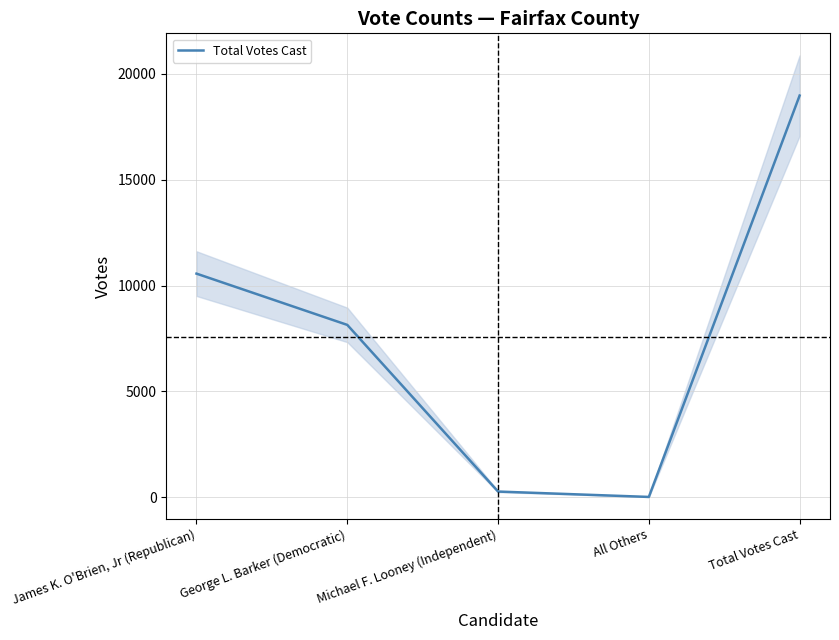

Which has a higher value, James K. O'Brien, Jr (Republican) or All Others?

James K. O'Brien, Jr (Republican)